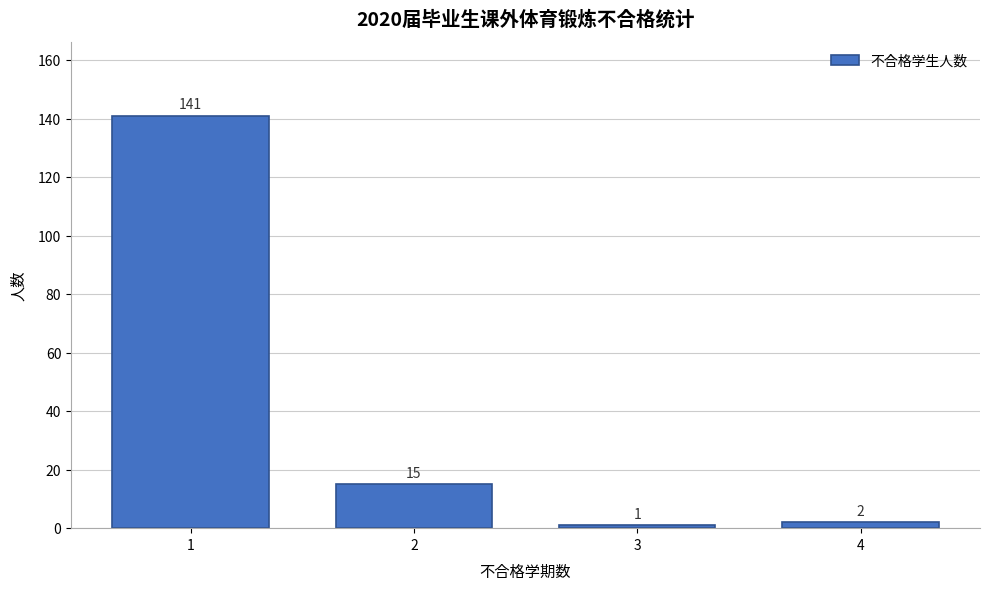

Reading right to left, list all the values displayed in this chart.

4=2	3=1	2=15	1=141